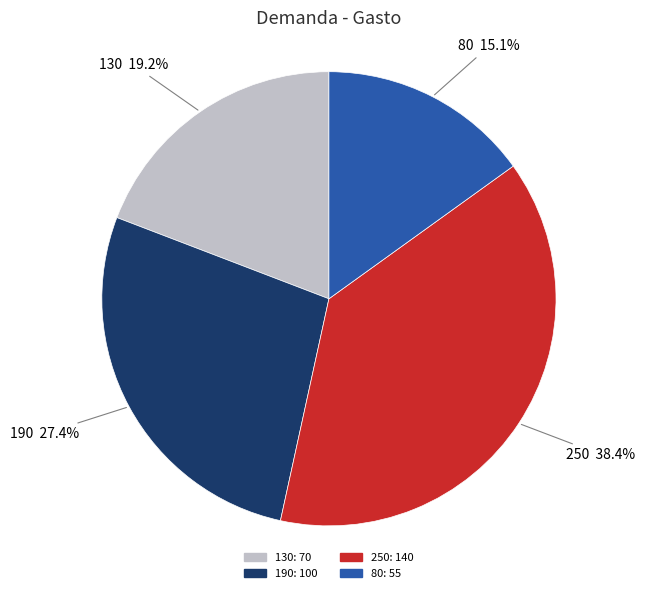

What percentage do 80 and 250 together represent?

53.4%